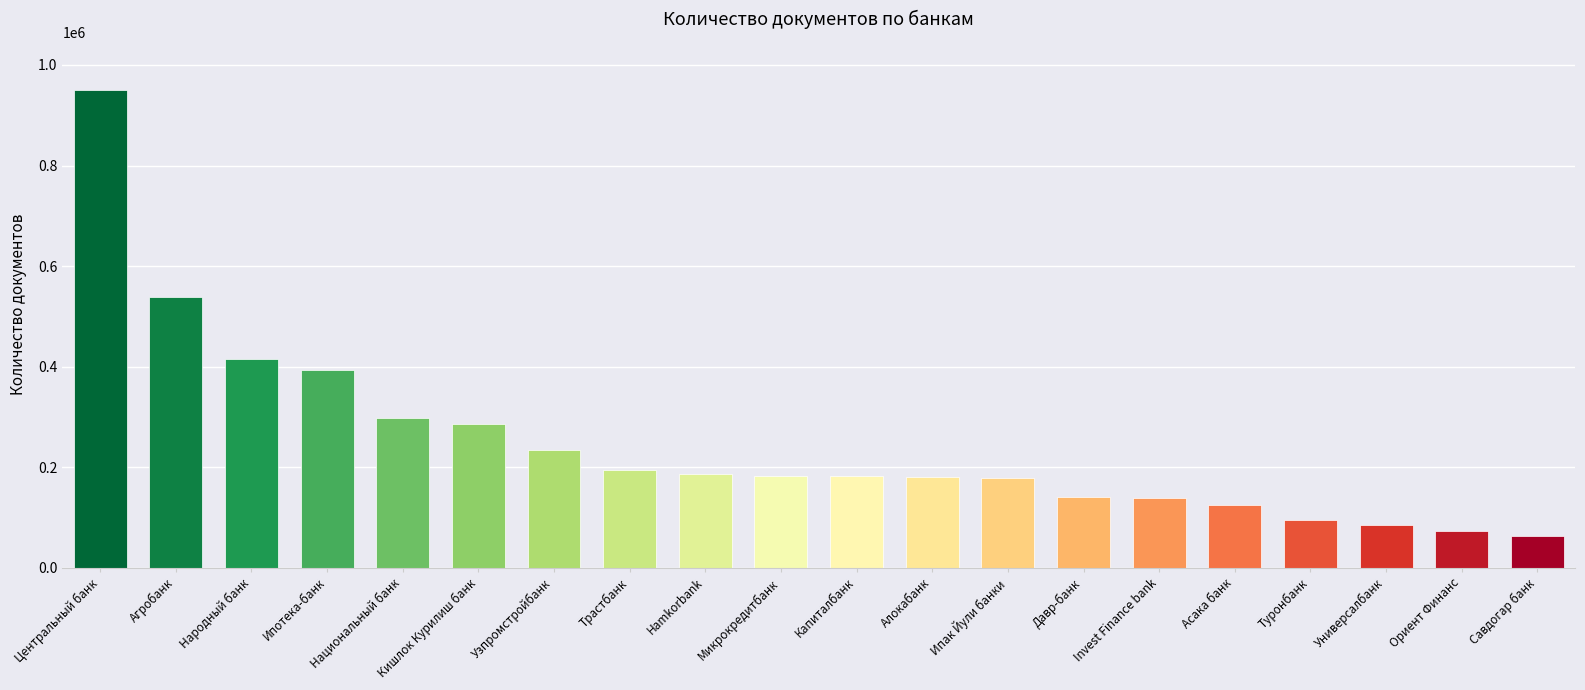

What is the label of the 20th bar from the right?

Центральный банк